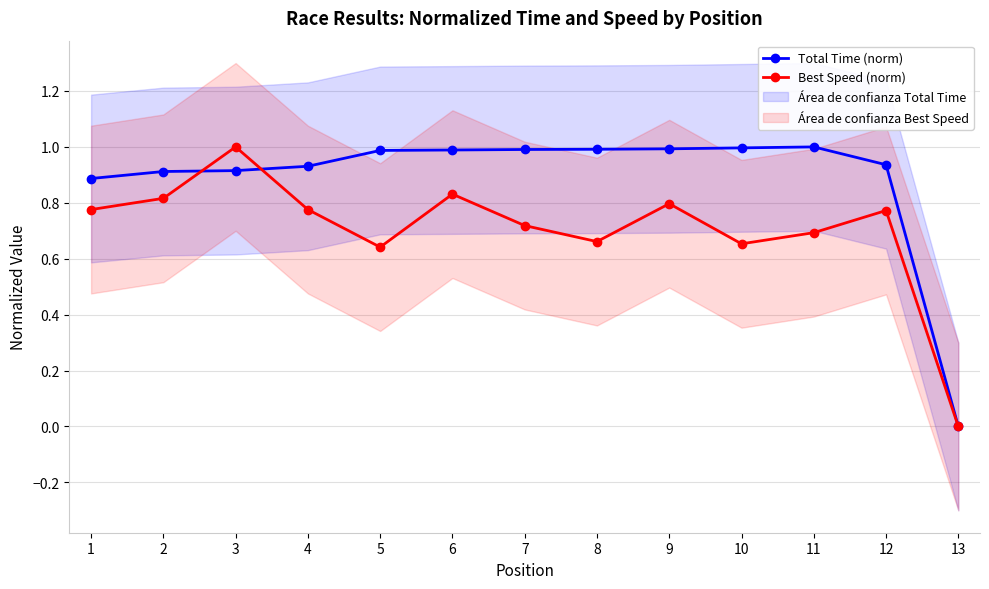

Between 10 and 9, which is larger?

10